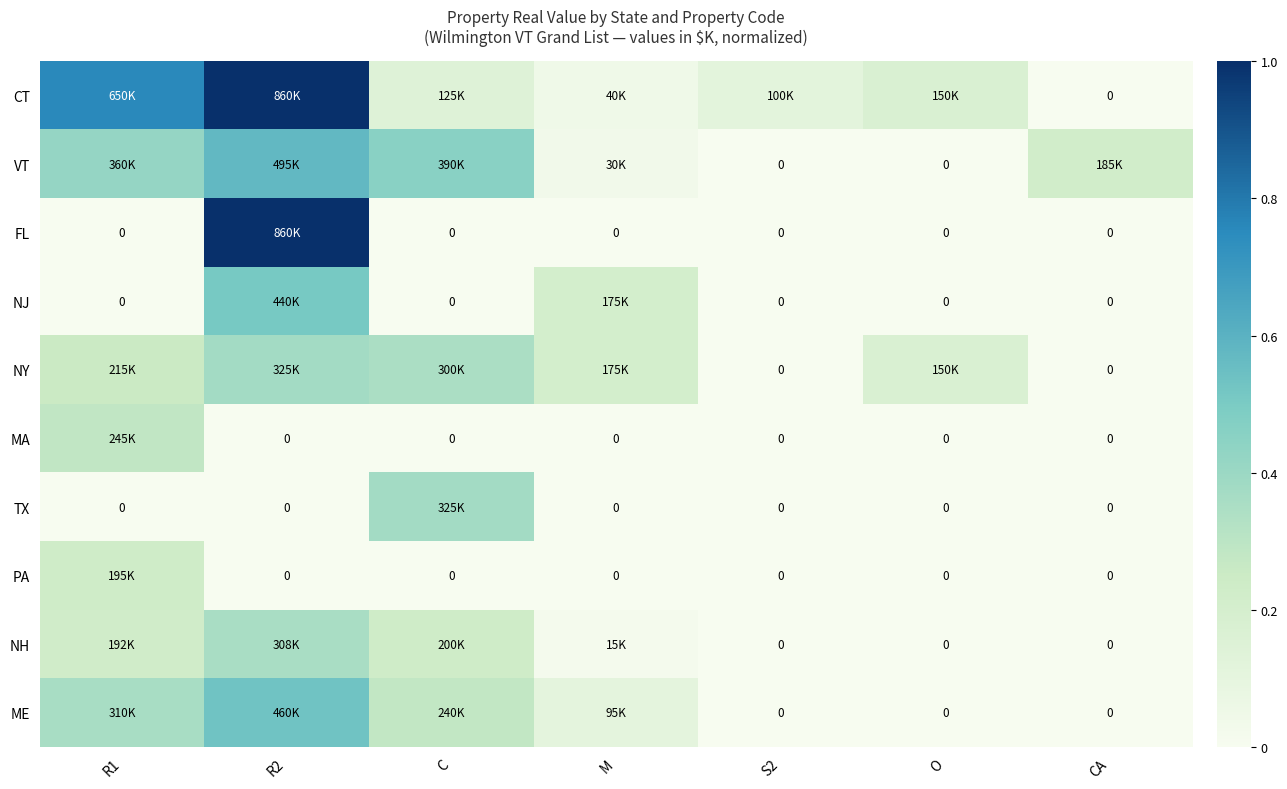

What is the difference between the highest and lowest values at S2?

0.1